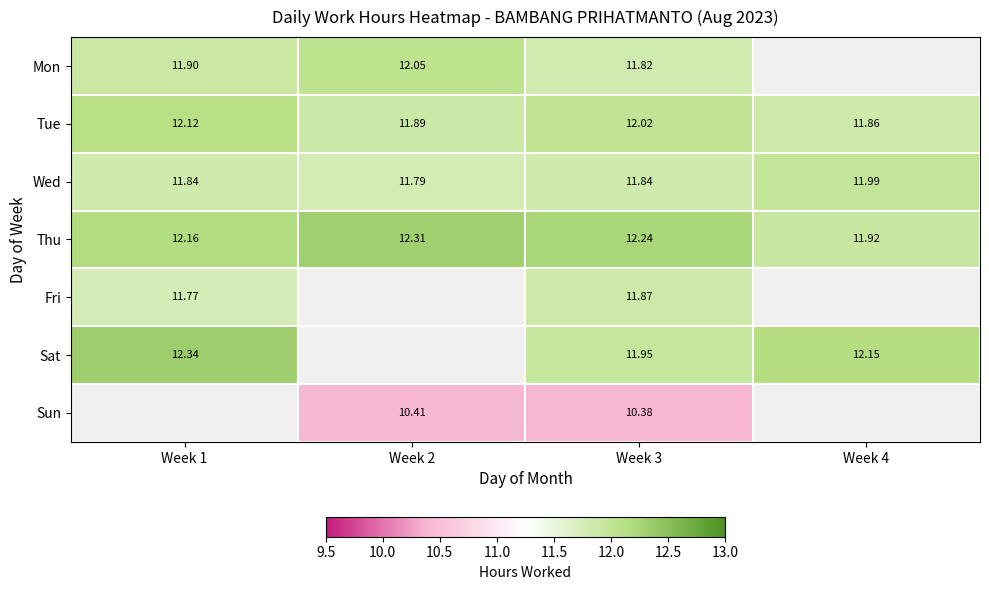

At which label is Thu closest to 12?

Week 4